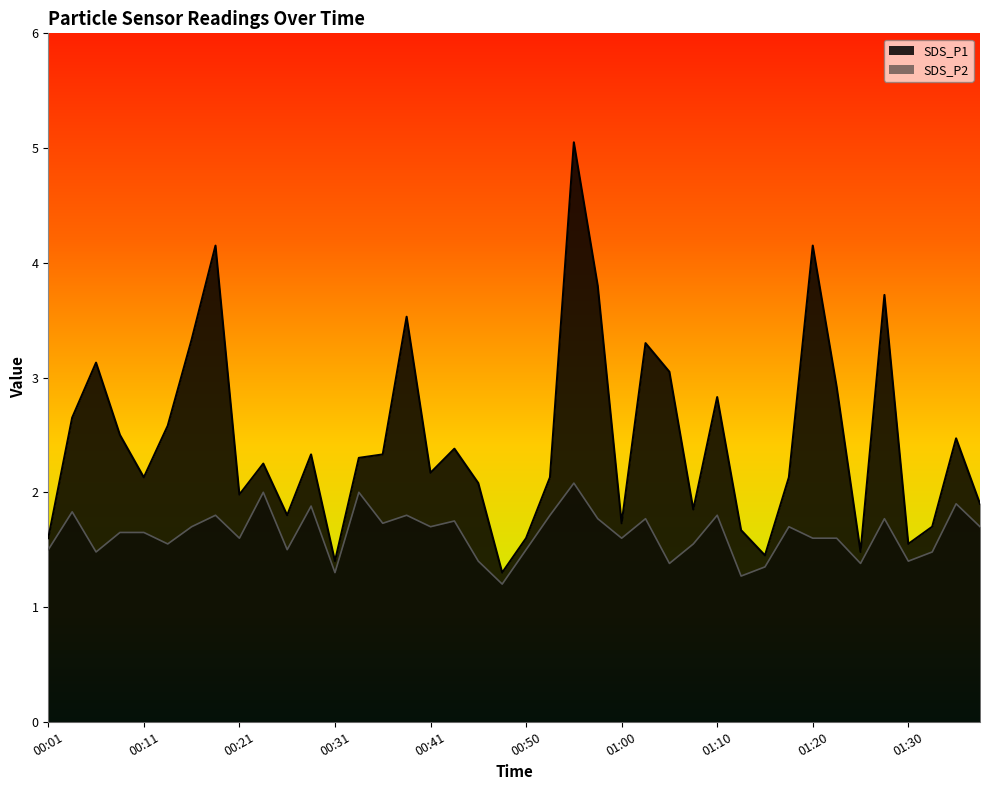

Rank the series by their maximum value, from highest to lowest.

SDS_P1, SDS_P2